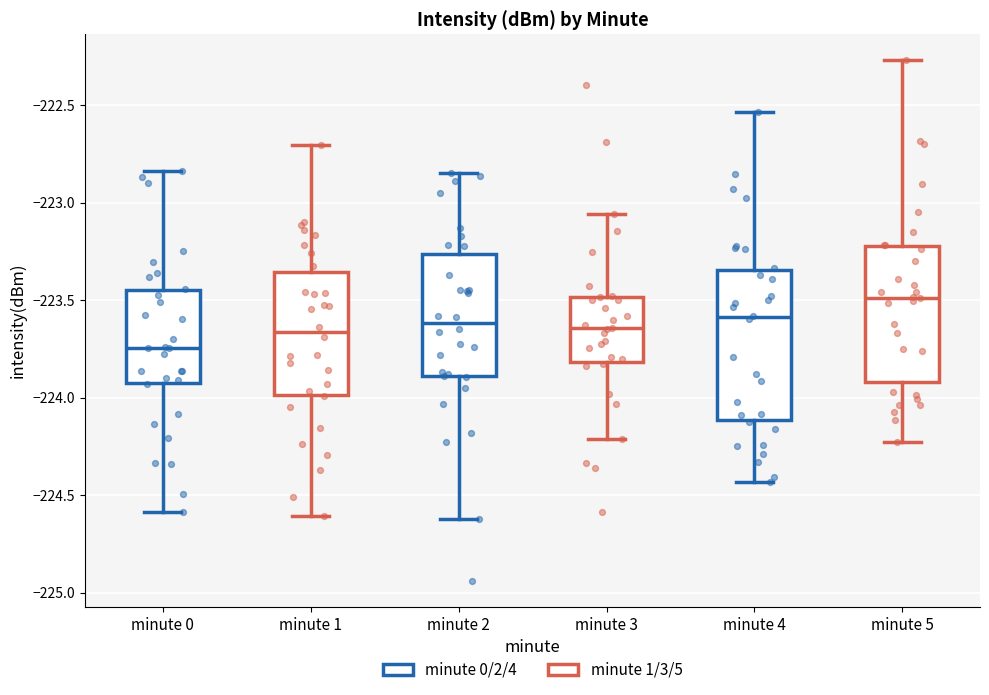

Which box's median line is the lowest?

minute 0